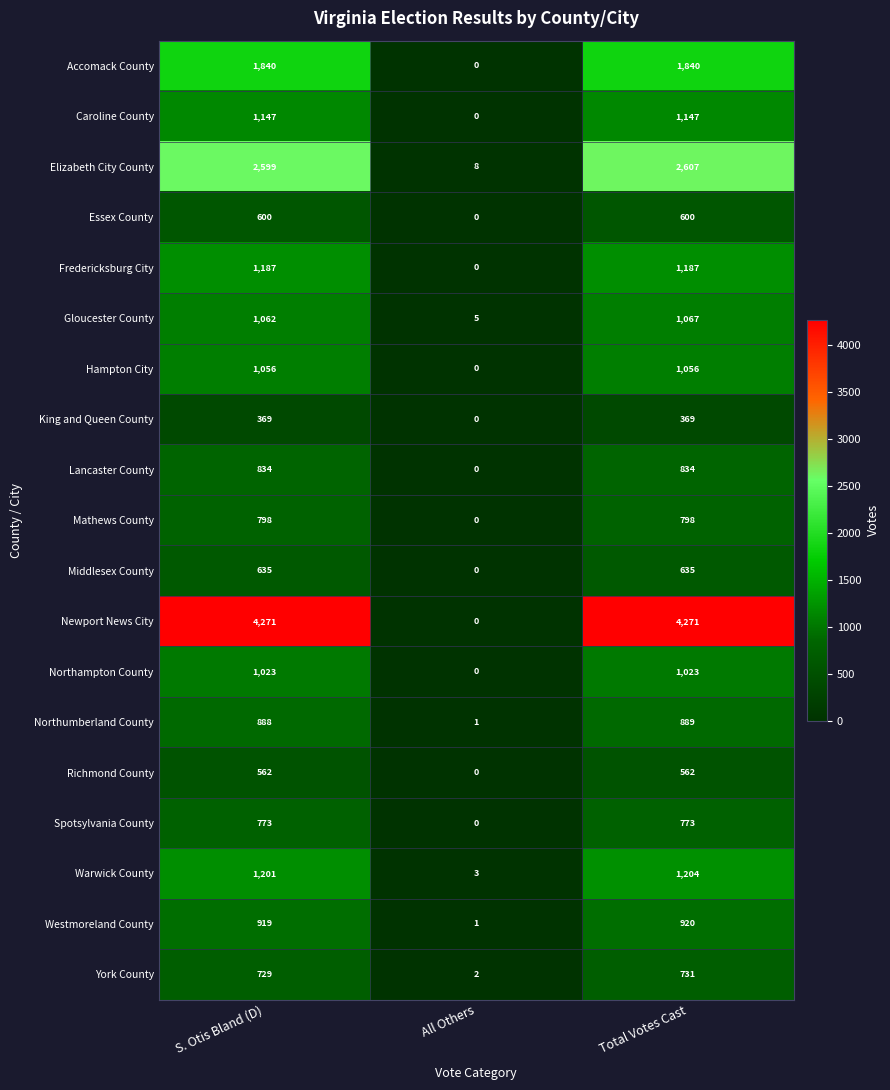

Which series changed the most between S. Otis Bland (D) and All Others?

Newport News City